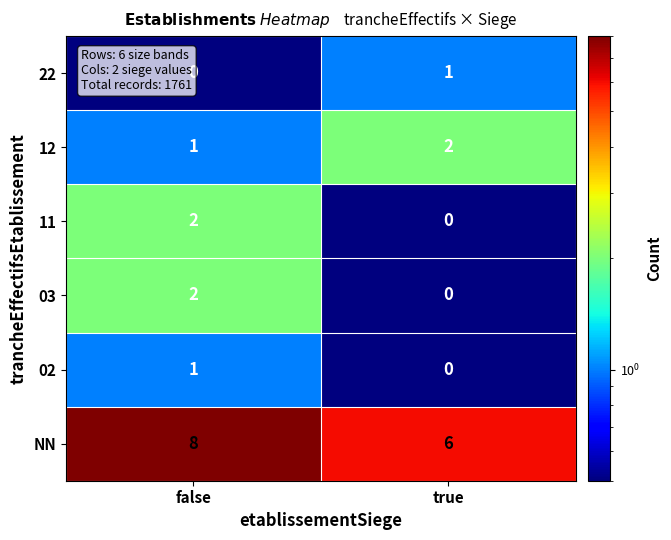

What is the sum of all NN values?

14